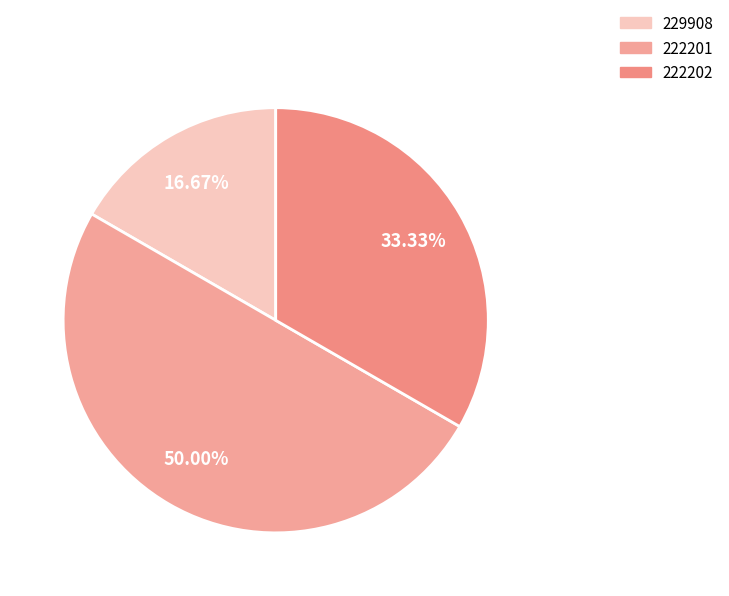

Approximately how many times larger is the value at 229908 compared to 222201?

0.3